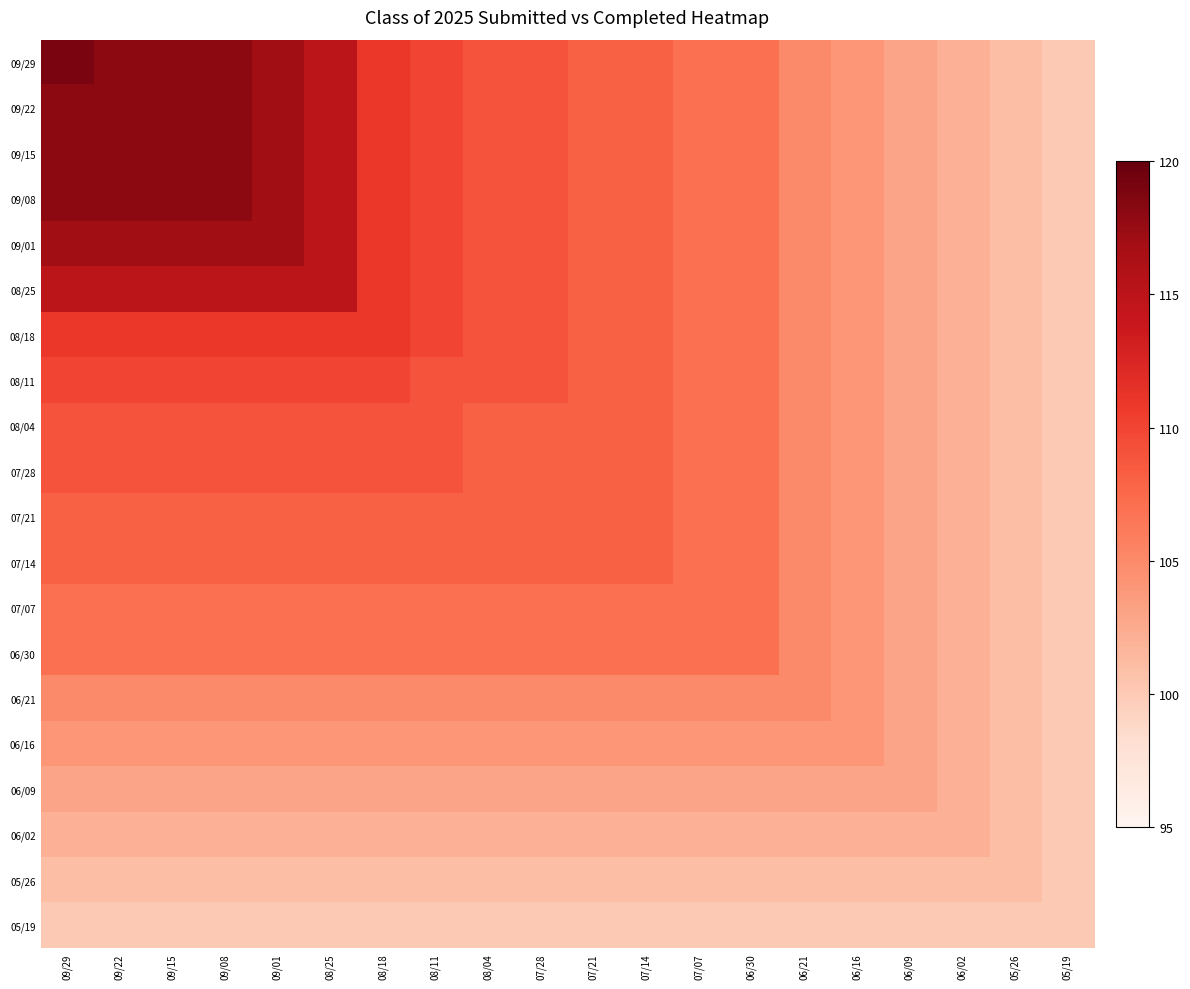

List the series in order of their peak value, lowest first.

05/19, 05/26, 06/02, 06/09, 06/16, 06/21, 07/07, 06/30, 07/21, 07/14, 08/04, 07/28, 08/11, 08/18, 08/25, 09/01, 09/22, 09/15, 09/08, 09/29